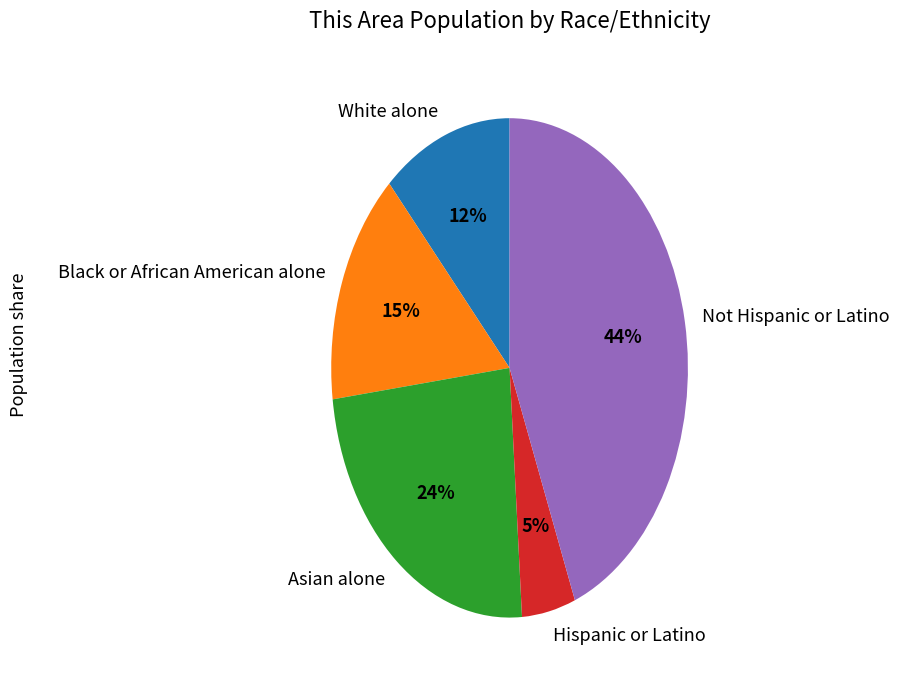

Does Not Hispanic or Latino account for over 50% of the chart?

No